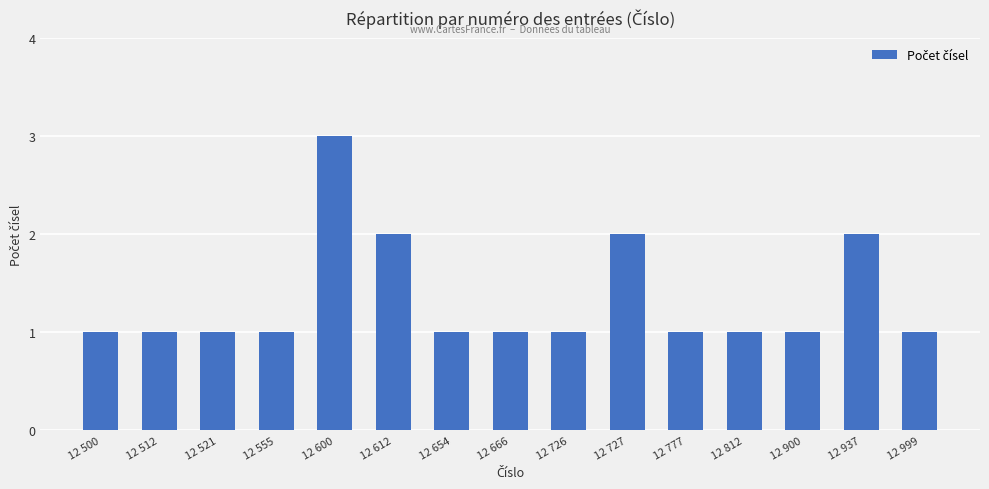

What is the sum of all values?

20